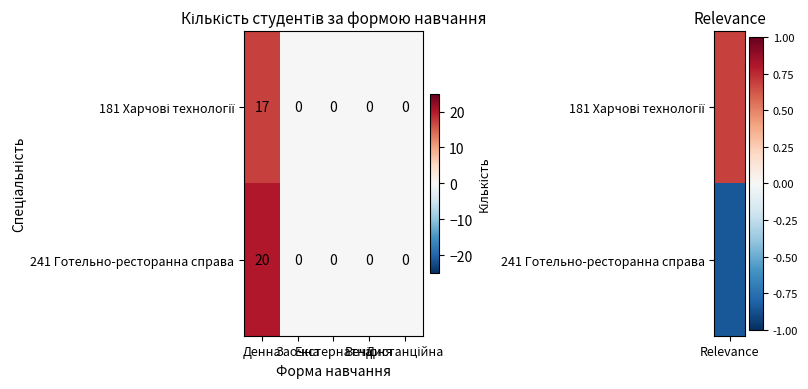

At which category is the sum across all series the highest?

Денна